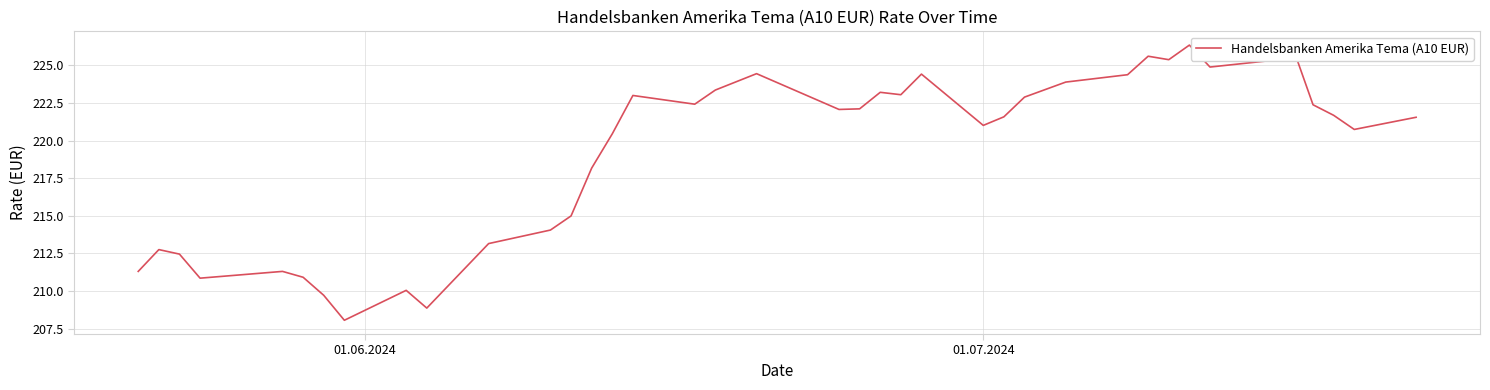

How many lines are shown in the chart?

1